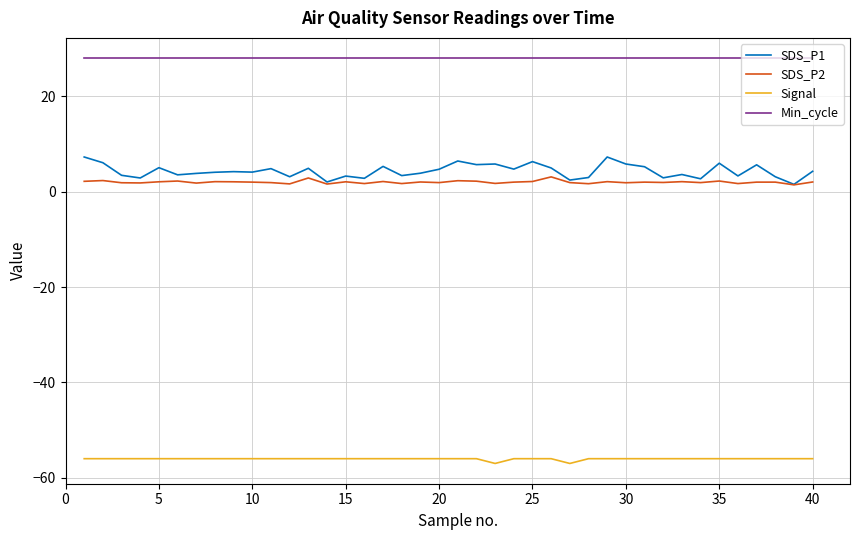

Which series has the widest spread of values?

SDS_P1